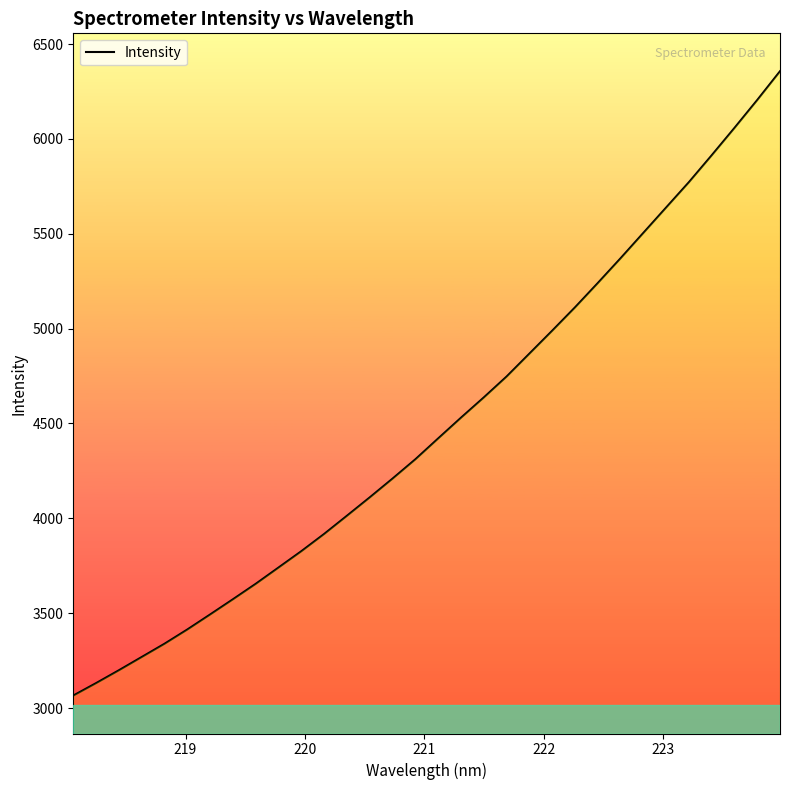

What is the difference between the maximum and minimum values?

3290.7